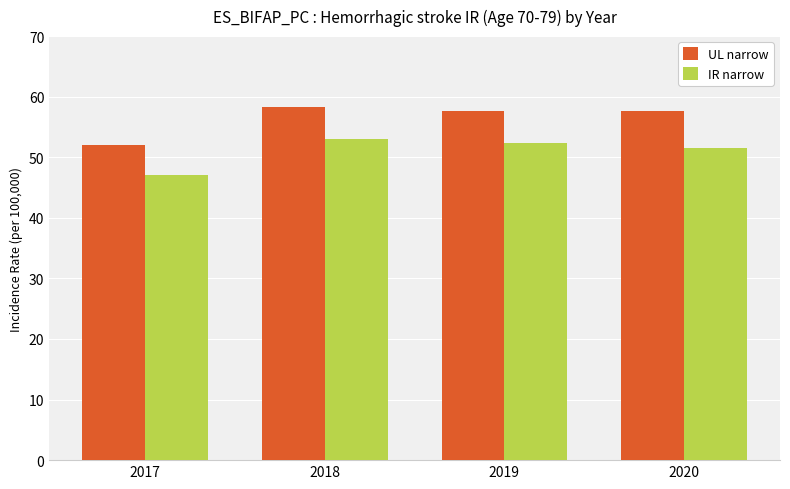

Reading left to right, transcribe all the data shown in this chart.

UL narrow: 2017=52.1	2018=58.3	2019=57.6	2020=57.6
IR narrow: 2017=47.1	2018=53.0	2019=52.4	2020=51.6